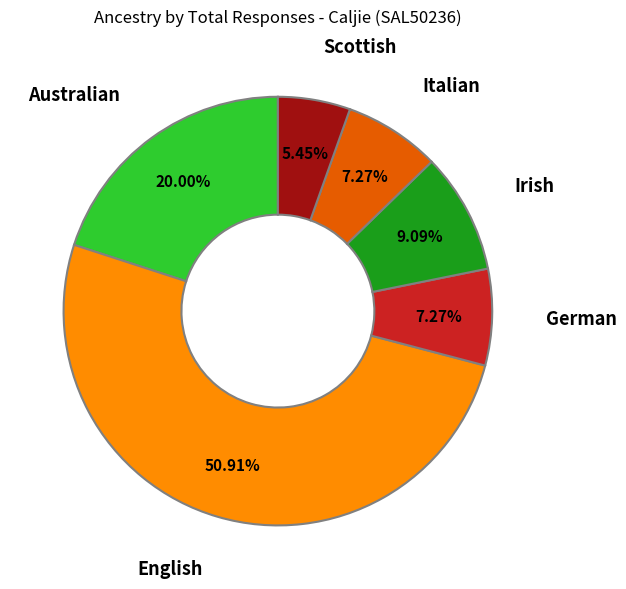

Is it true that Italian is 7% of the pie?

True